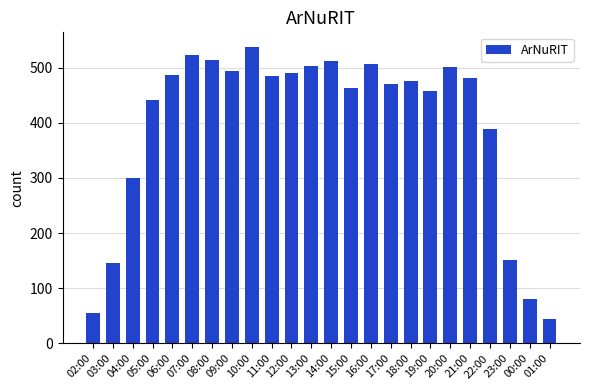

At which label is the value closest to 290?

04:00